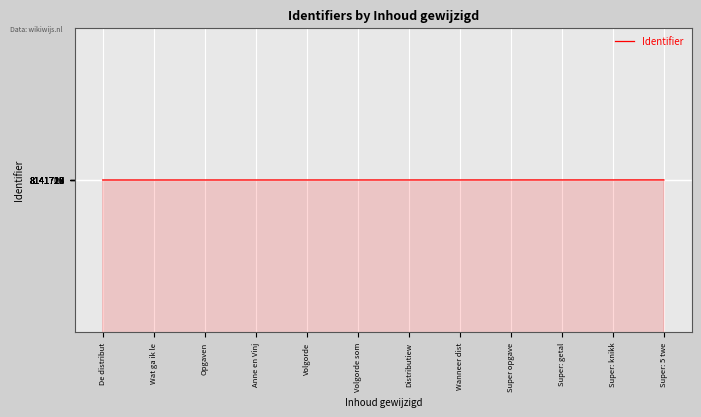

What is the ratio of the value at Wat ga ik le to the value at Super: 5 twe?

1.0